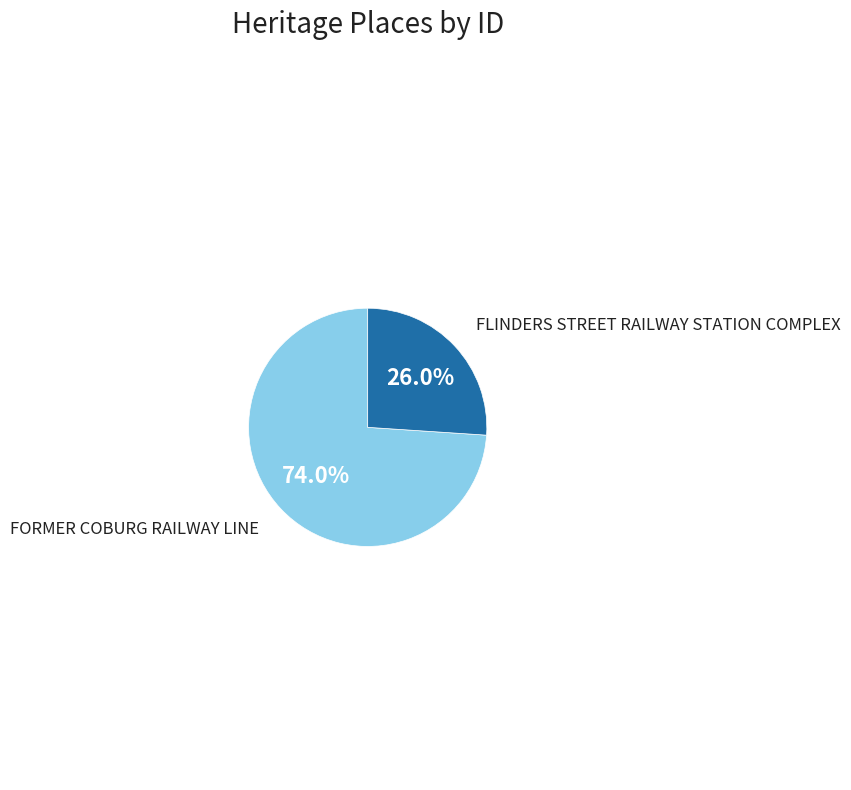

Does any single category account for the majority?

Yes